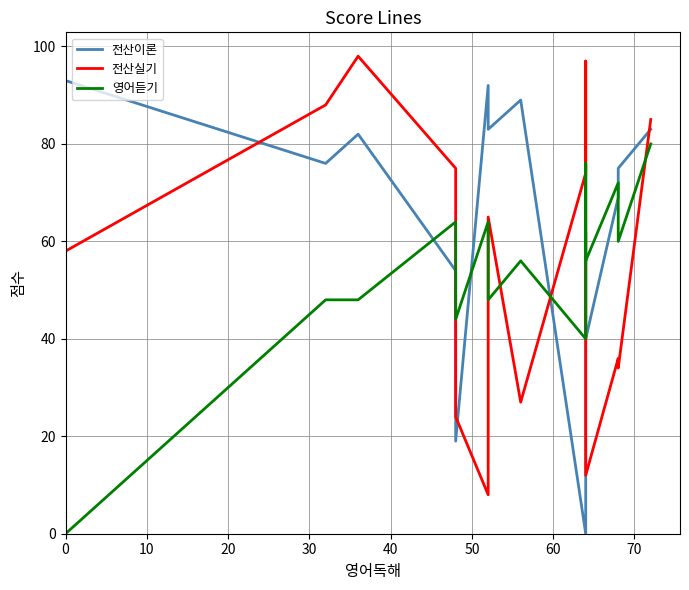

What value does the 전산이론 series have at 0, to the nearest 10?

90